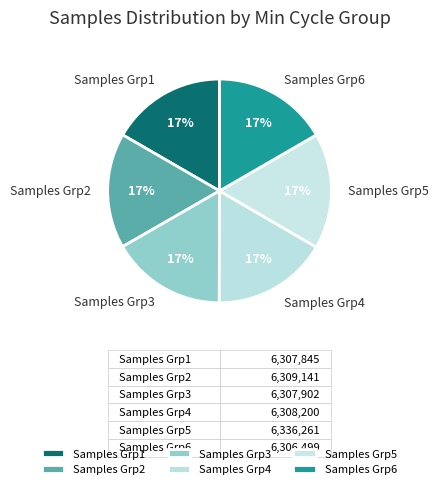

Does any single category account for the majority?

No